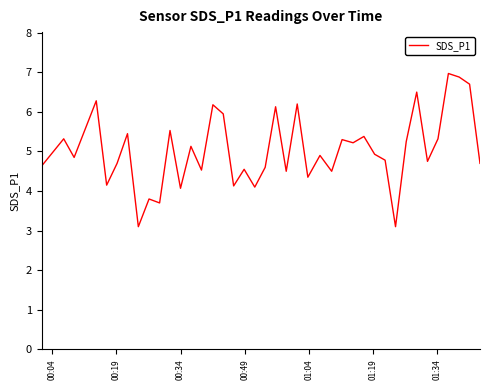

What is the smallest value displayed?

3.1